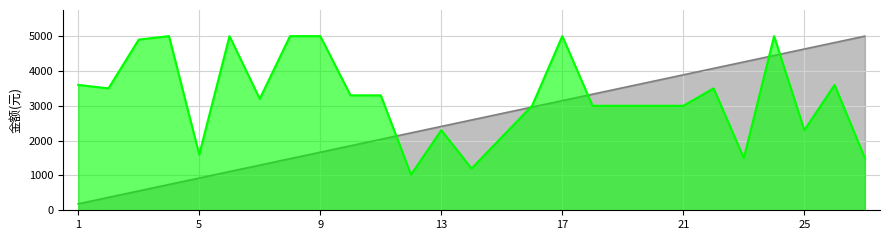

Which series has the widest spread of values?

序号